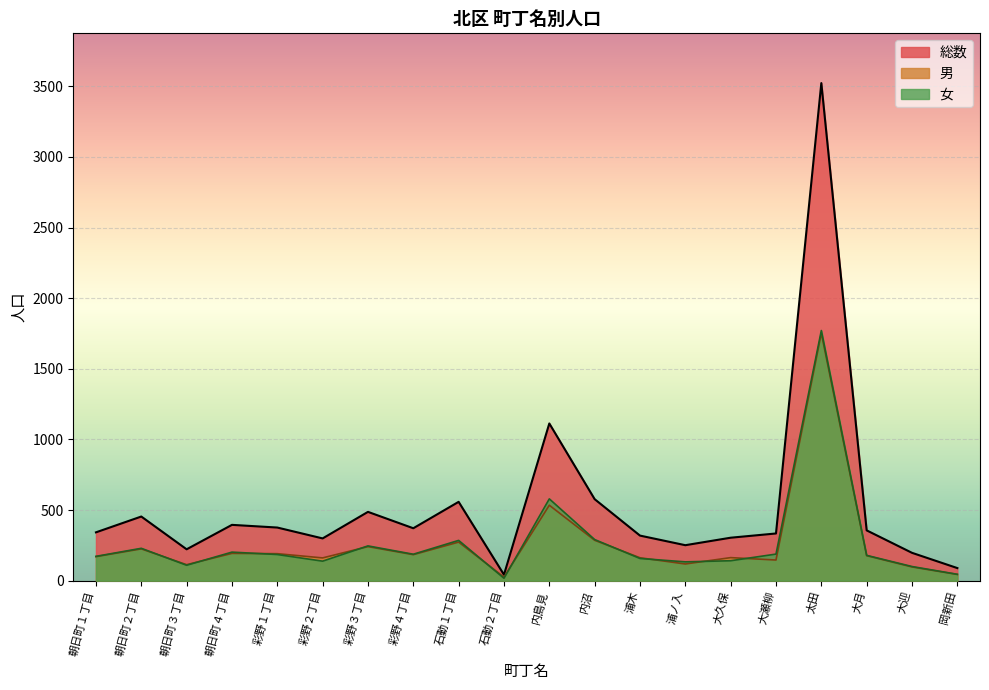

Reading left to right, extract all data points from this chart.

総数: 朝日町１丁目=342	朝日町２丁目=454	朝日町３丁目=222	朝日町４丁目=395	彩野１丁目=376	彩野２丁目=299	彩野３丁目=487	彩野４丁目=371	石動１丁目=558	石動２丁目=42	内島見=1113	内沼=577	浦木=319	浦ノ入=251	大久保=304	大瀬柳=334	太田=3523	大月=356	大迎=197	岡新田=89
男: 朝日町１丁目=170	朝日町２丁目=225	朝日町３丁目=113	朝日町４丁目=193	彩野１丁目=191	彩野２丁目=161	彩野３丁目=241	彩野４丁目=184	石動１丁目=273	石動２丁目=25	内島見=534	内沼=286	浦木=162	浦ノ入=118	大久保=163	大瀬柳=146	太田=1752	大月=177	大迎=97	岡新田=44
女: 朝日町１丁目=172	朝日町２丁目=229	朝日町３丁目=109	朝日町４丁目=202	彩野１丁目=185	彩野２丁目=138	彩野３丁目=246	彩野４丁目=187	石動１丁目=285	石動２丁目=17	内島見=579	内沼=291	浦木=157	浦ノ入=133	大久保=141	大瀬柳=188	太田=1771	大月=179	大迎=100	岡新田=45